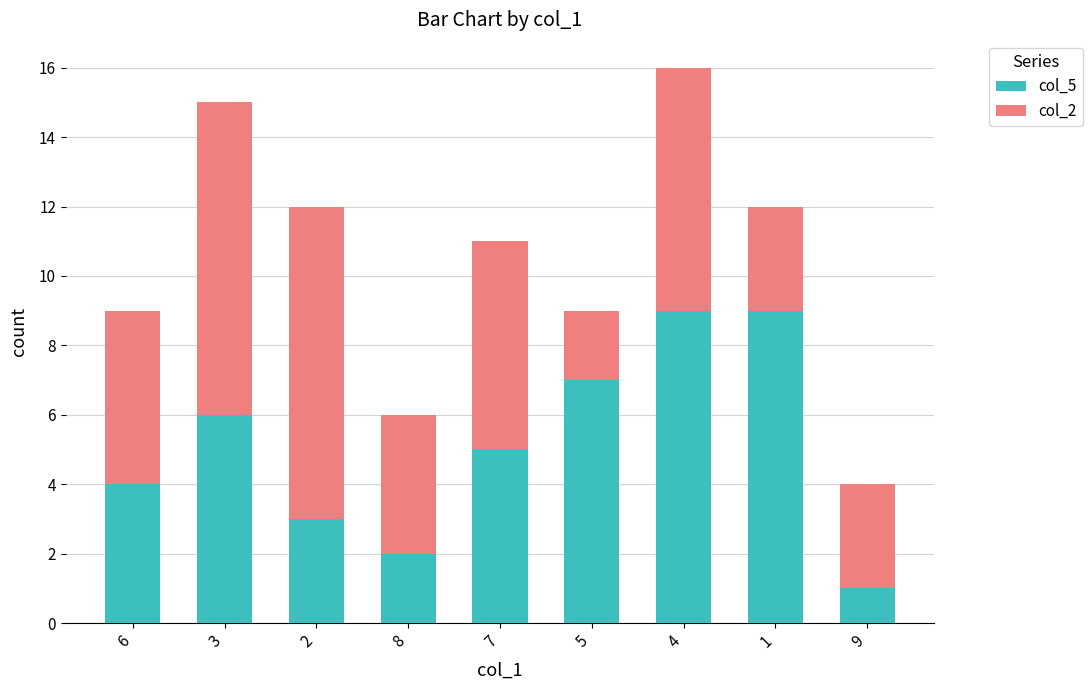

Reading left to right, transcribe the values for col_5.

4	6	3	2	5	7	9	9	1